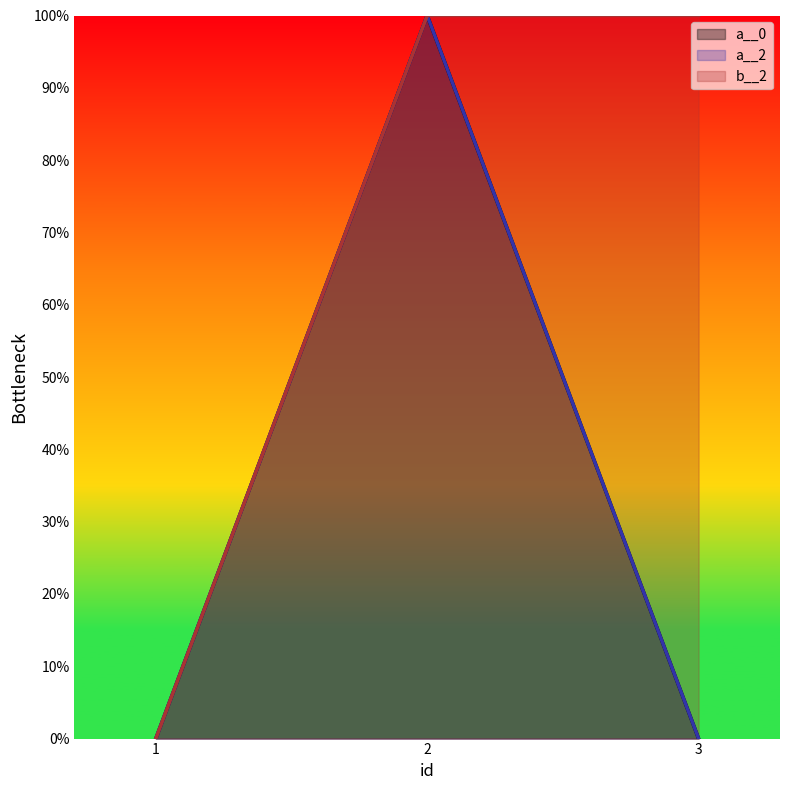

Which series has the widest spread of values?

a__0